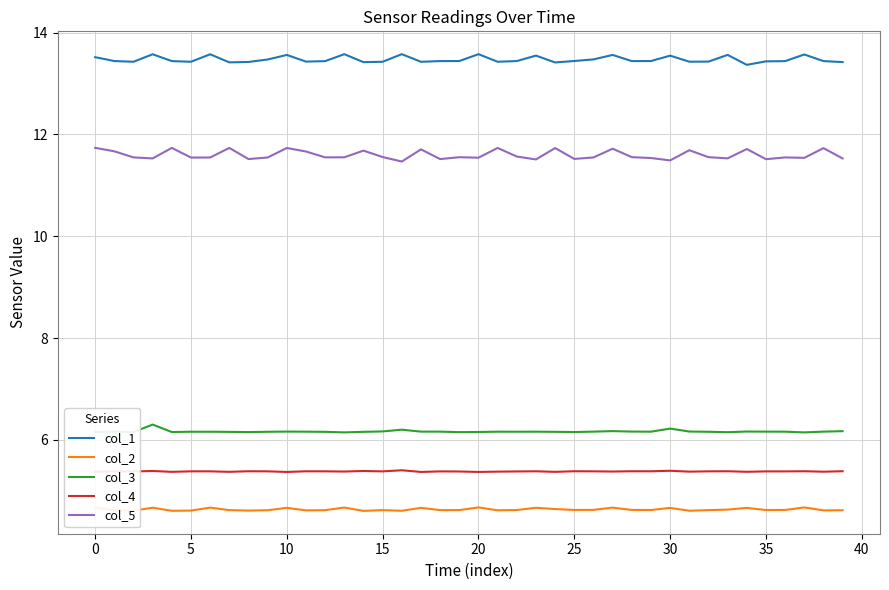

Does the chart have visible grid lines?

Yes